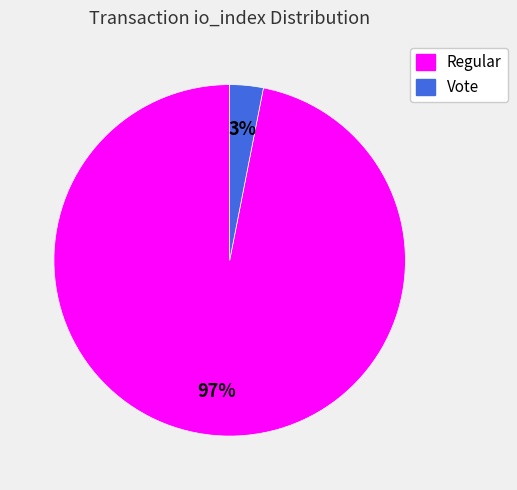

To the nearest percent, what is the average slice percentage?

50%